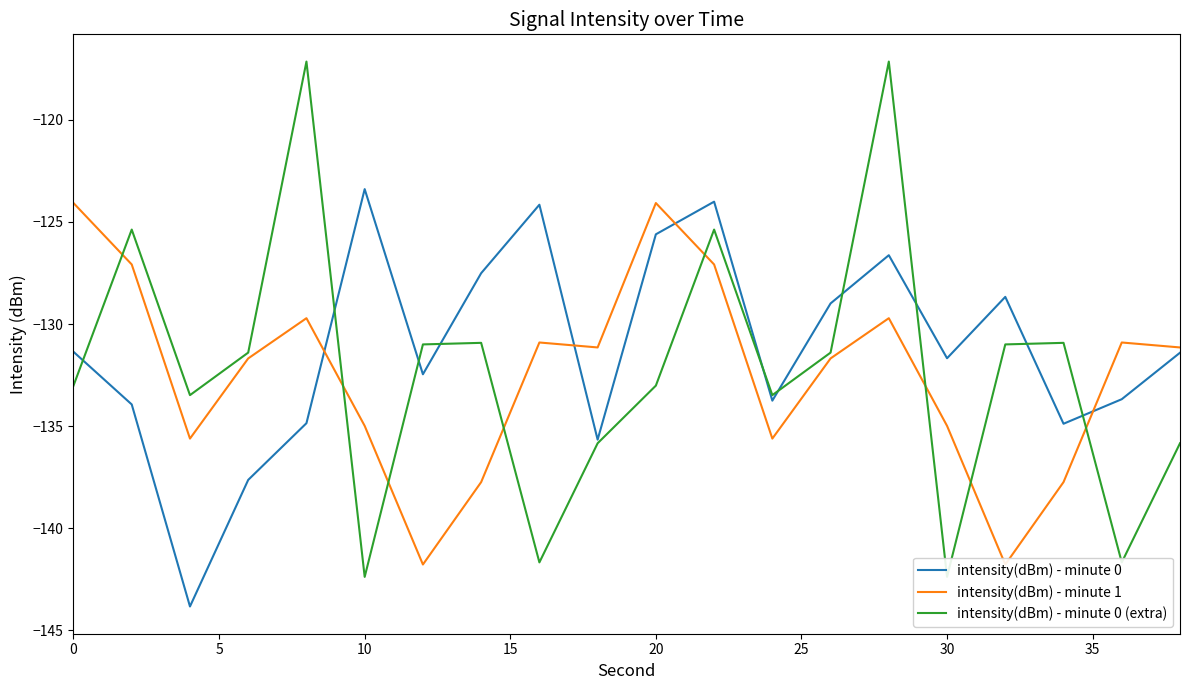

The value of intensity(dBm) - minute 0 at 20 is -38.6. True or false?

False